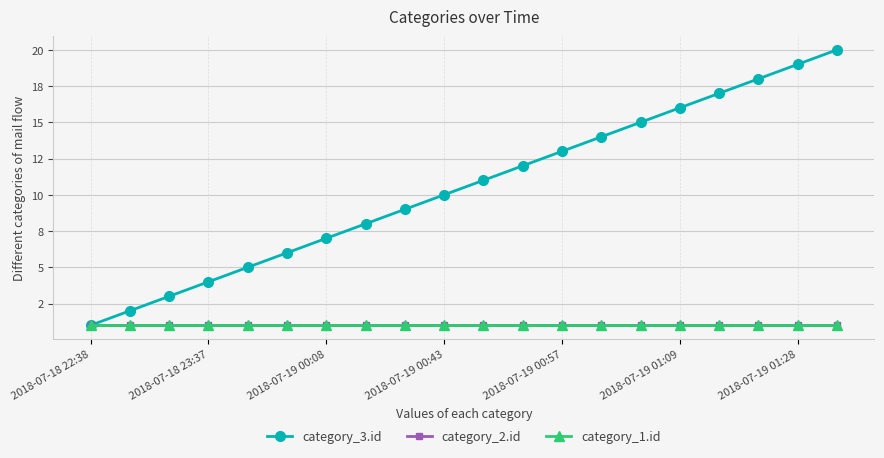

Is this an area chart (filled region under the line)?

No